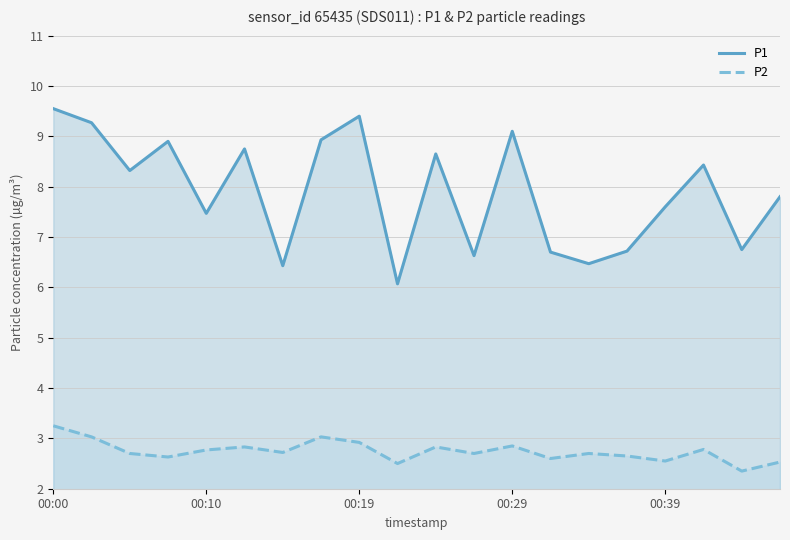

What is the difference between the second highest and second lowest values in the P2 series?

0.5